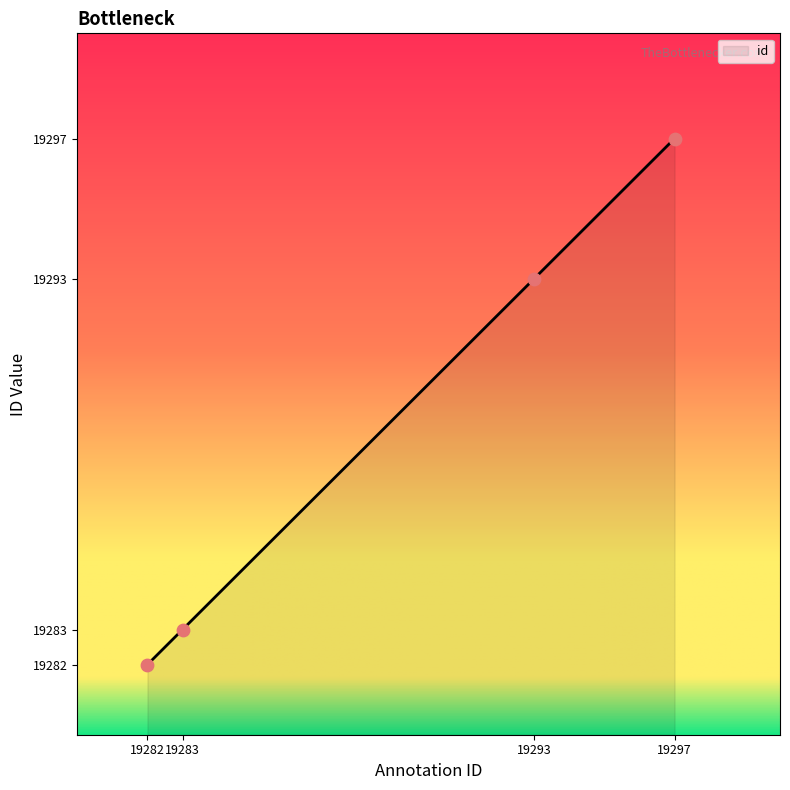

What is the change in value from 19282 to 19297?

+15